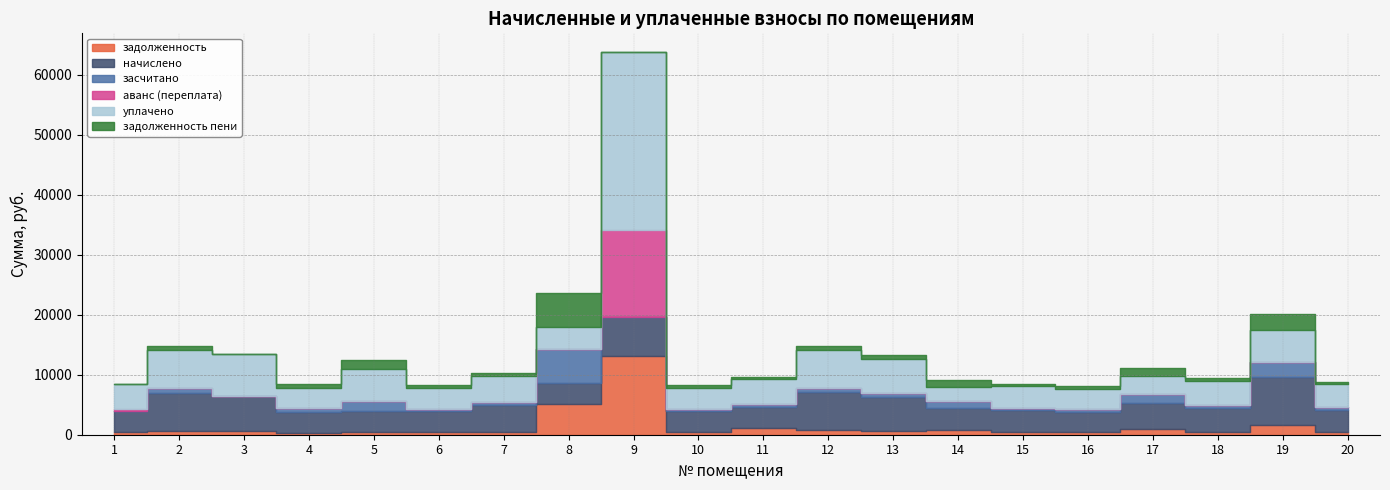

What is the value of the начислено point at the 19th from the left?

7885.8